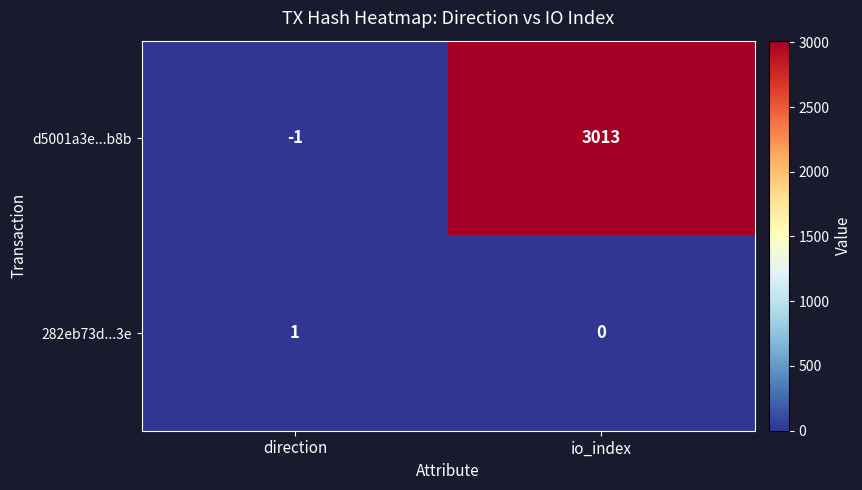

List the series in order of their peak value, highest first.

d5001a3e...b8b, 282eb73d...3e